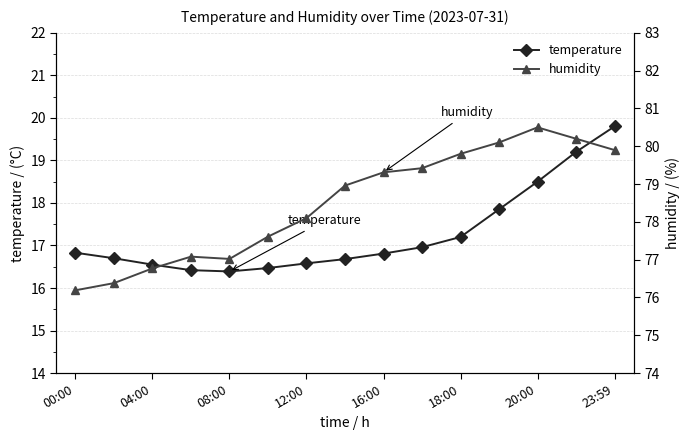

In temperature, how many points are lower than both neighbors (excluding endpoints)?

1